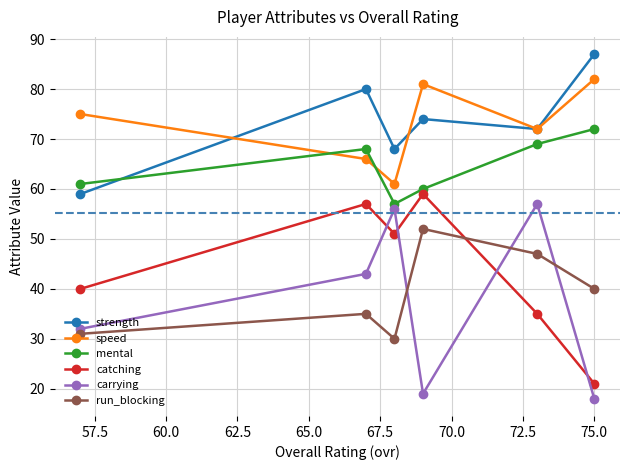

What is the greatest value displayed?

87